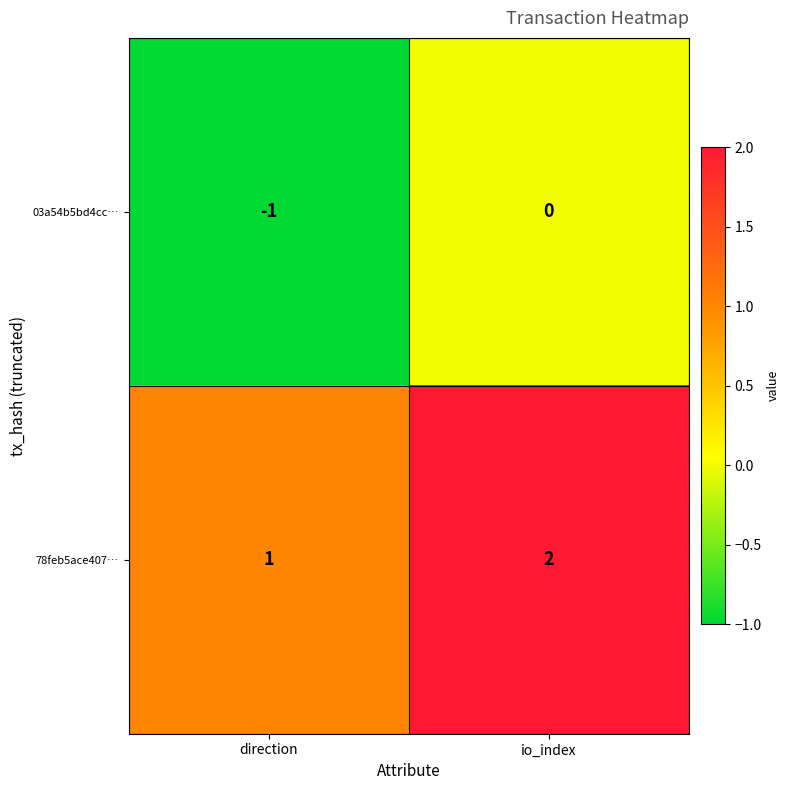

What is the greatest value displayed?

2